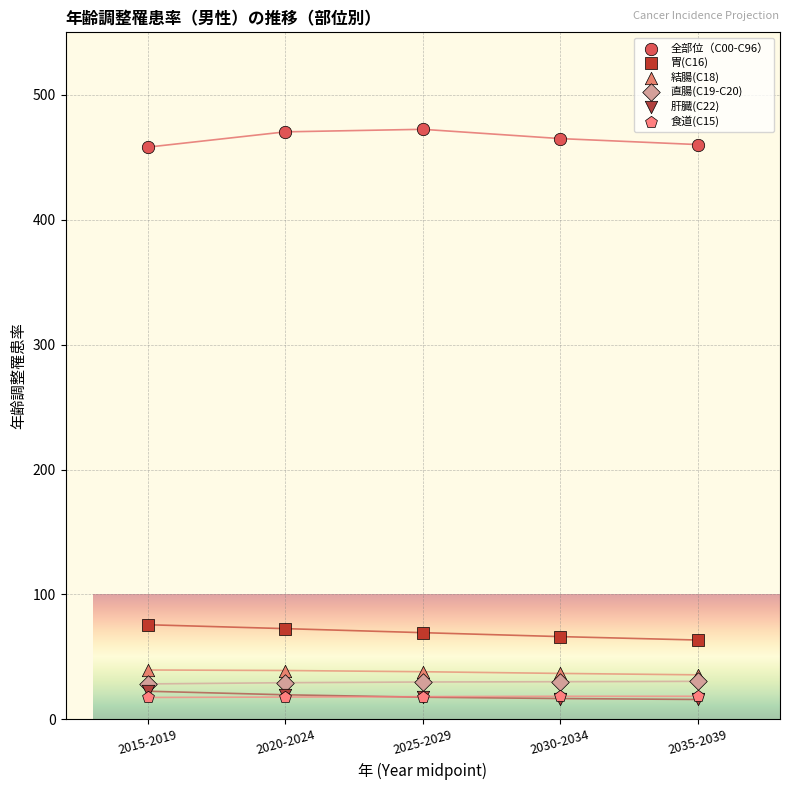

Which series reaches the maximum Y coordinate?

全部位（C00-C96）